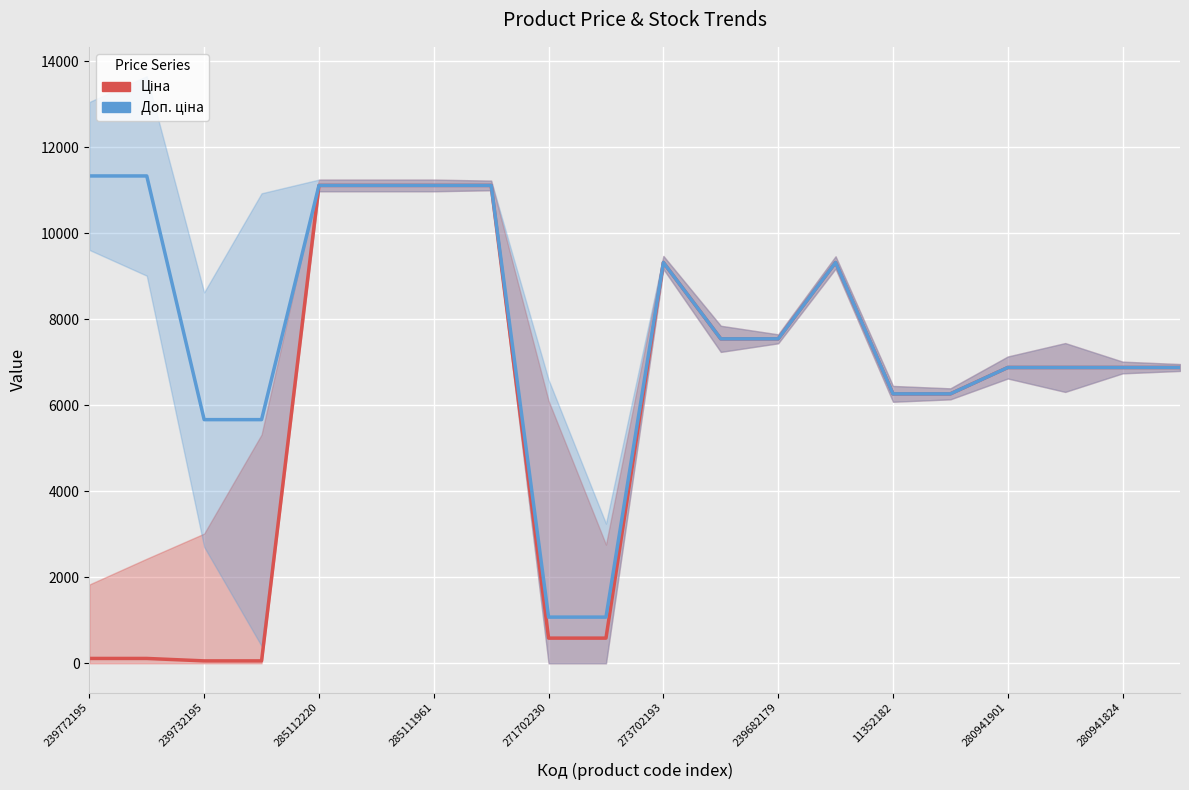

What is the label of the 12th point from the left?

11